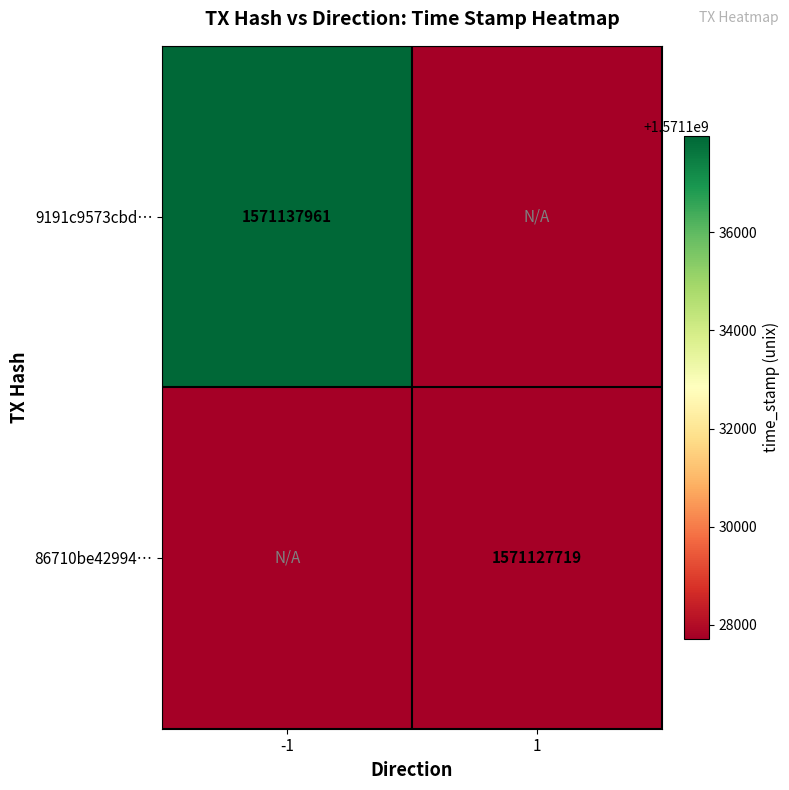

The value of 9191c9573cbd… at -1 is 1571137961. True or false?

True